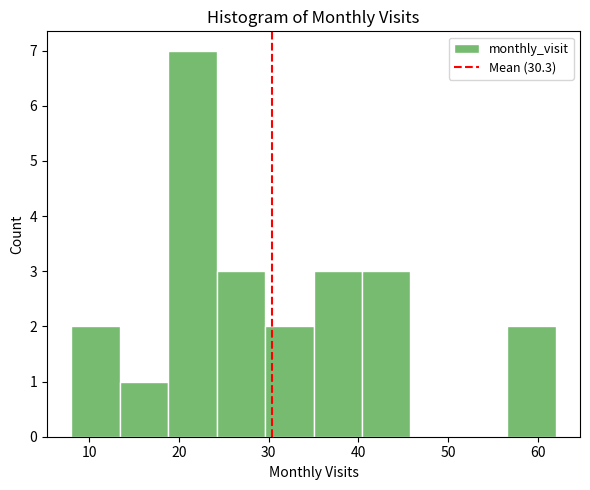

Reading left to right, transcribe this chart: for each bar, give the range it covers on the x-axis and its height. Neither the bar edges nor the heights are printed on the chart, so give them approximately, as read against the axes.

8.0 to 13.4: 2
13.4 to 18.8: 1
18.8 to 24.2: 7
24.2 to 29.6: 3
29.6 to 35.0: 2
35.0 to 40.4: 3
40.4 to 45.8: 3
45.8 to 51.2: 0
51.2 to 56.6: 0
56.6 to 62.0: 2